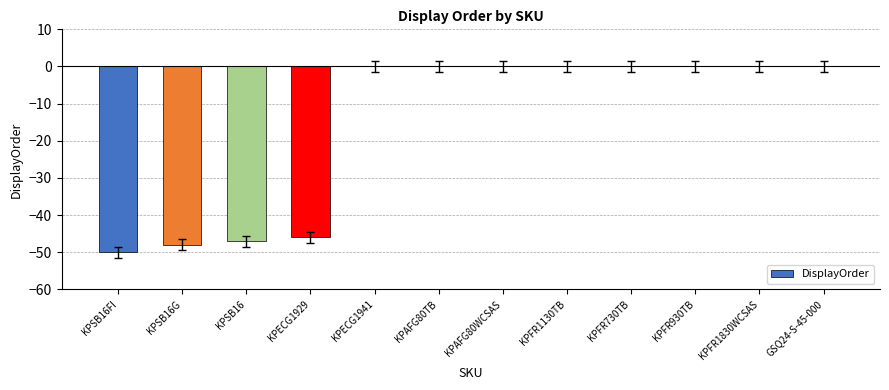

What is the change in value from KPSB16FI to KPFR1830WCSAS?

+50